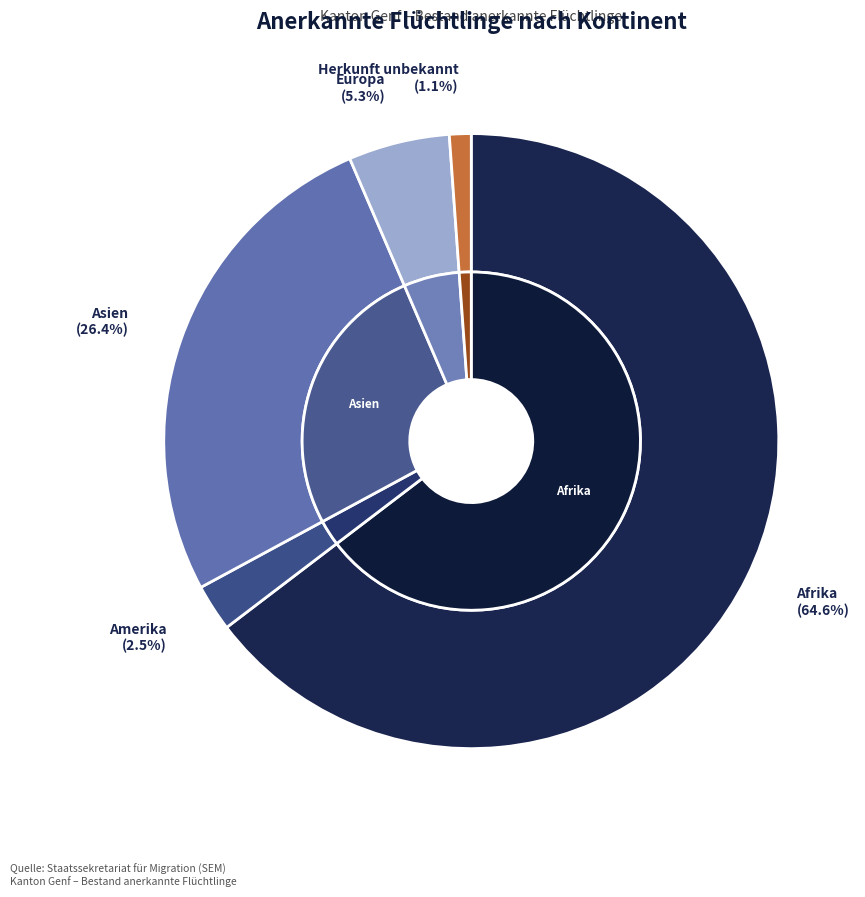

To the nearest percent, what is the average slice percentage?

20%